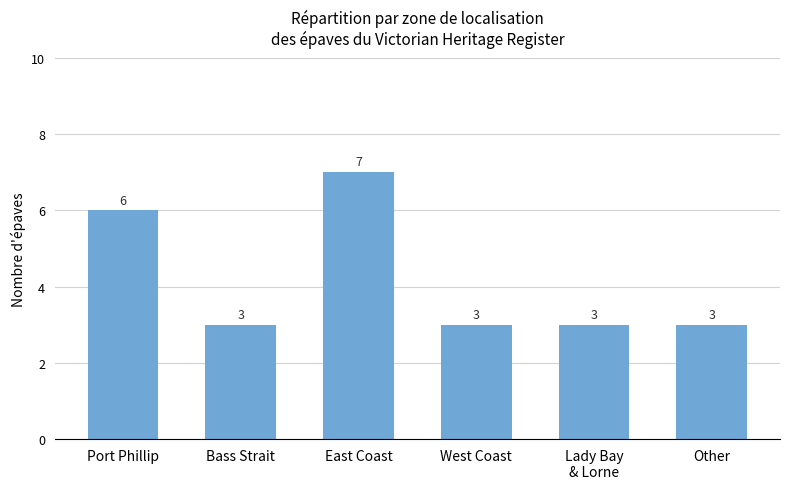

The value at East Coast is 3. True or false?

False